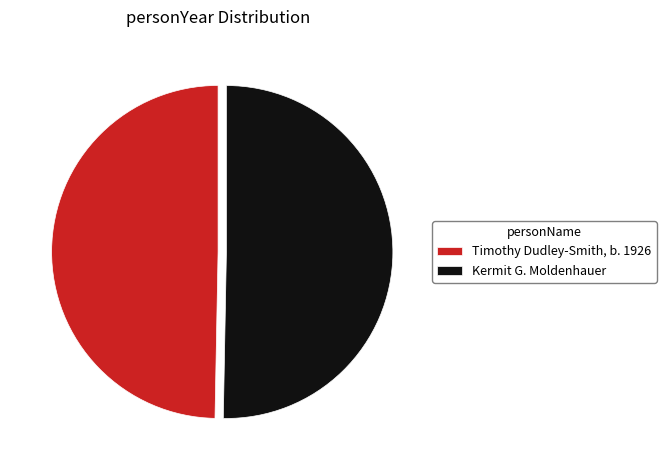

What is the ratio of the value at Timothy Dudley-Smith, b. 1926 to the value at Kermit G. Moldenhauer?

1.0